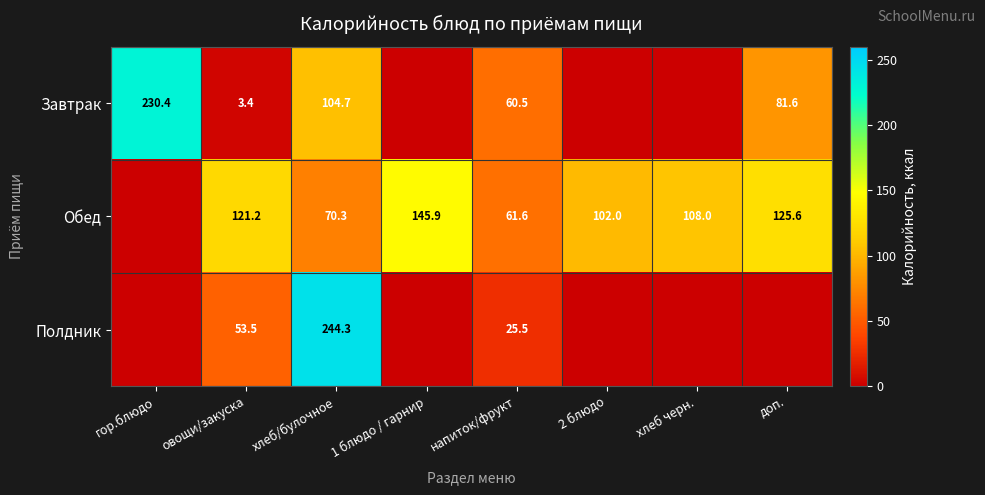

At овощи/закуска, list the series in order from largest to smallest.

Обед, Полдник, Завтрак